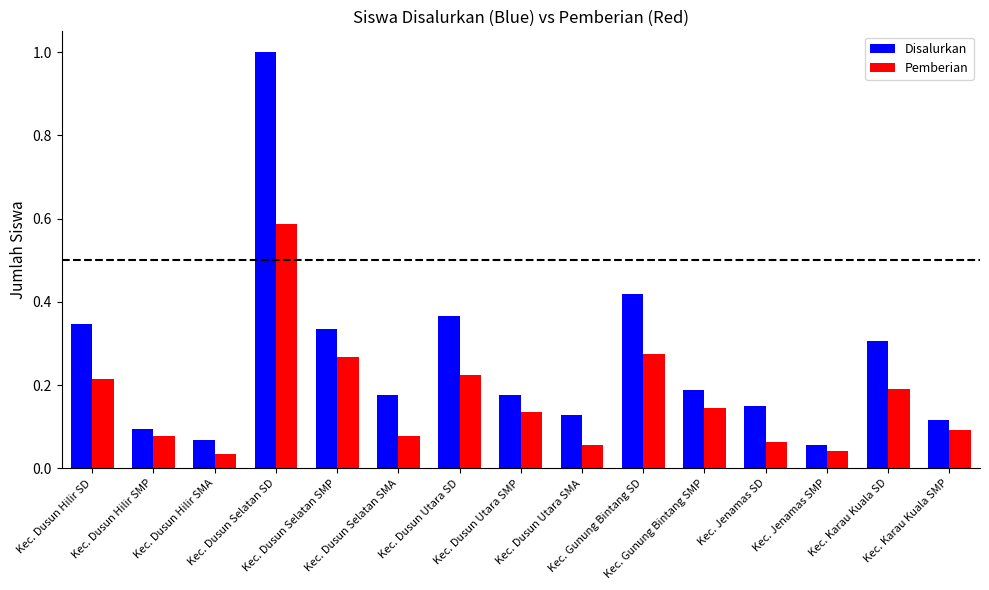

What is the maximum value shown in the chart?

1.0